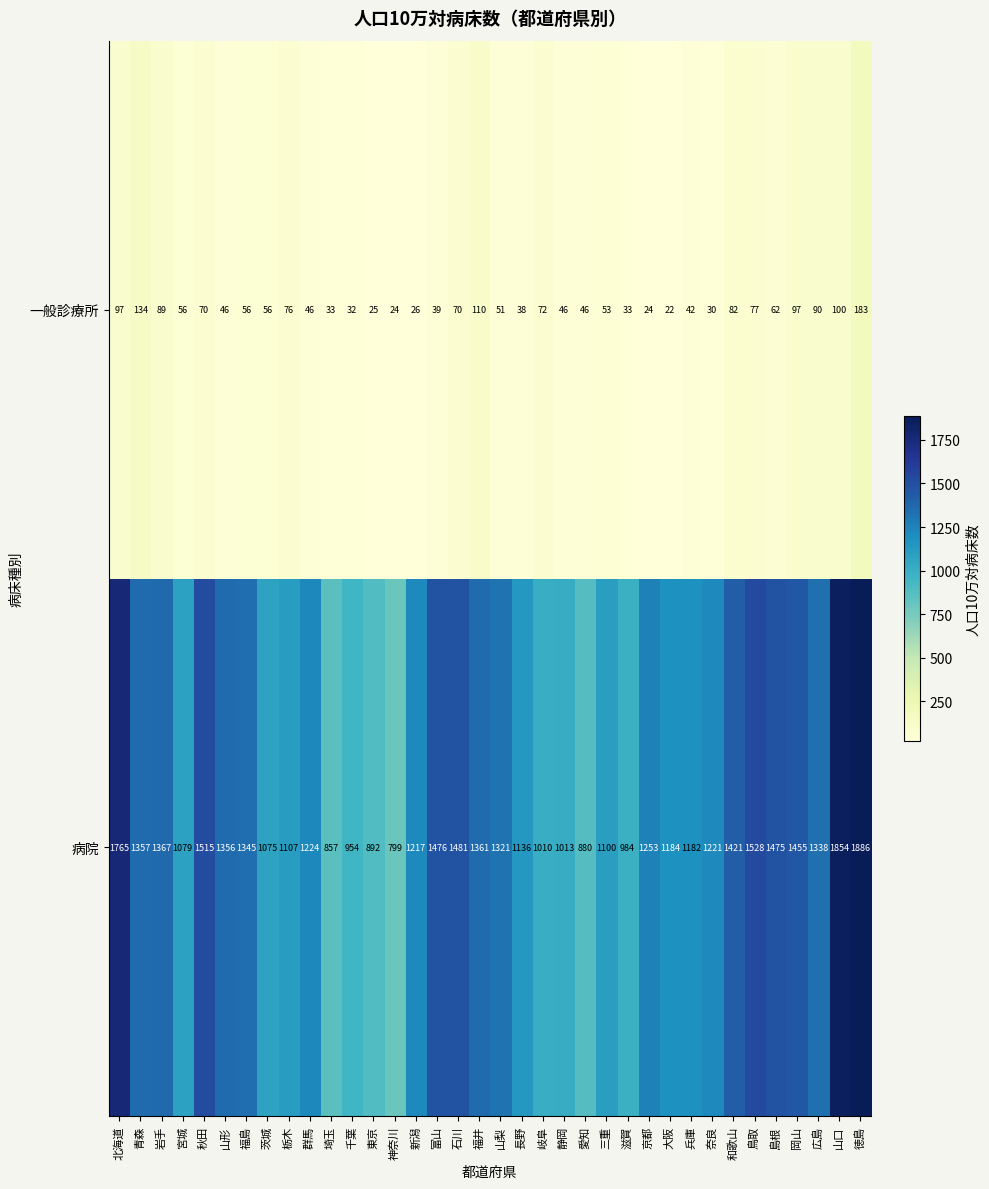

What is the difference between the 病院 values at 岩手 and 北海道?

398